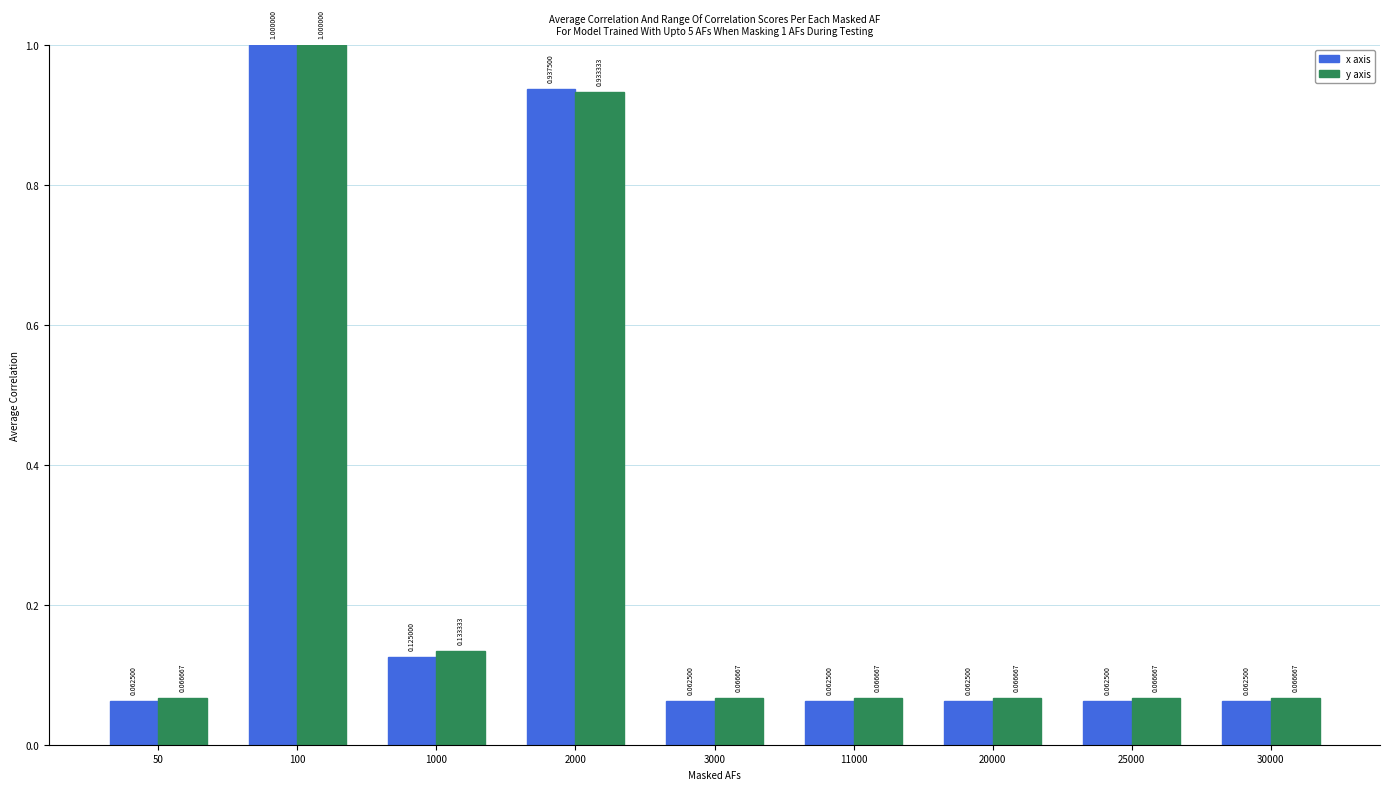

What are all the series names shown in the legend?

x axis, y axis